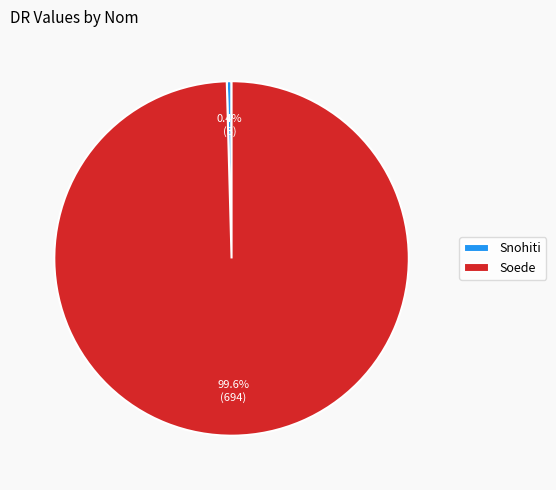

What is the largest slice in the pie chart?

Soede